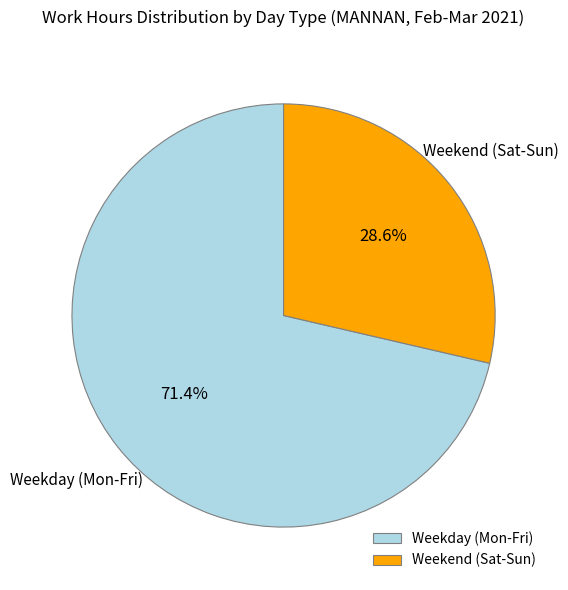

Between Weekday (Mon-Fri) and Weekend (Sat-Sun), which is larger?

Weekday (Mon-Fri)